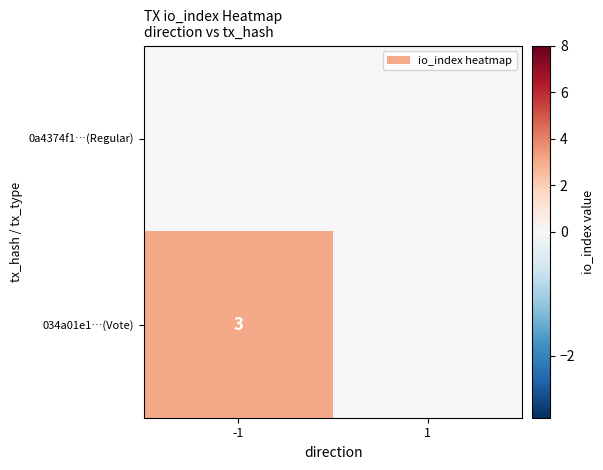

The value of 034a01e1…(Vote) at -1 is 4. True or false?

False